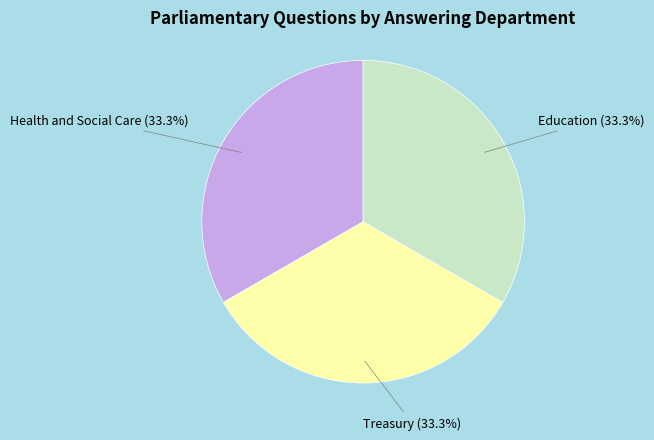

Is Treasury the majority of the pie?

No